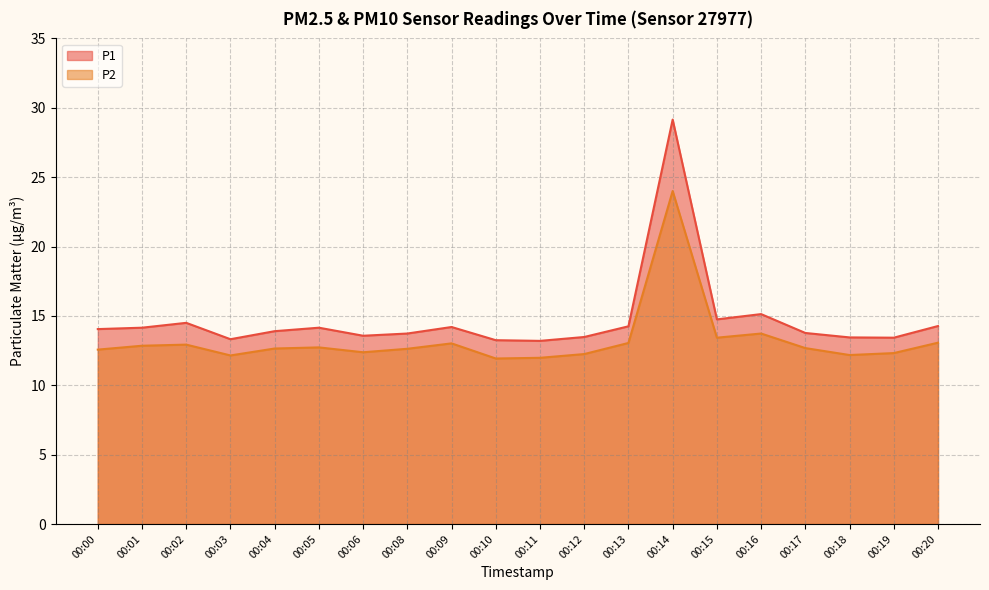

How many data points in P2 are above 12?

18